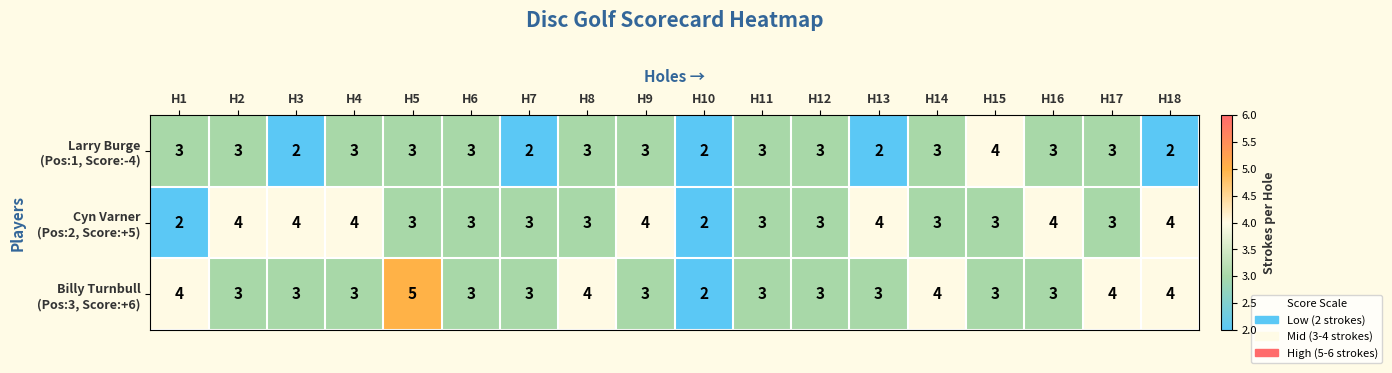

At which category is the sum across all series the highest?

H5